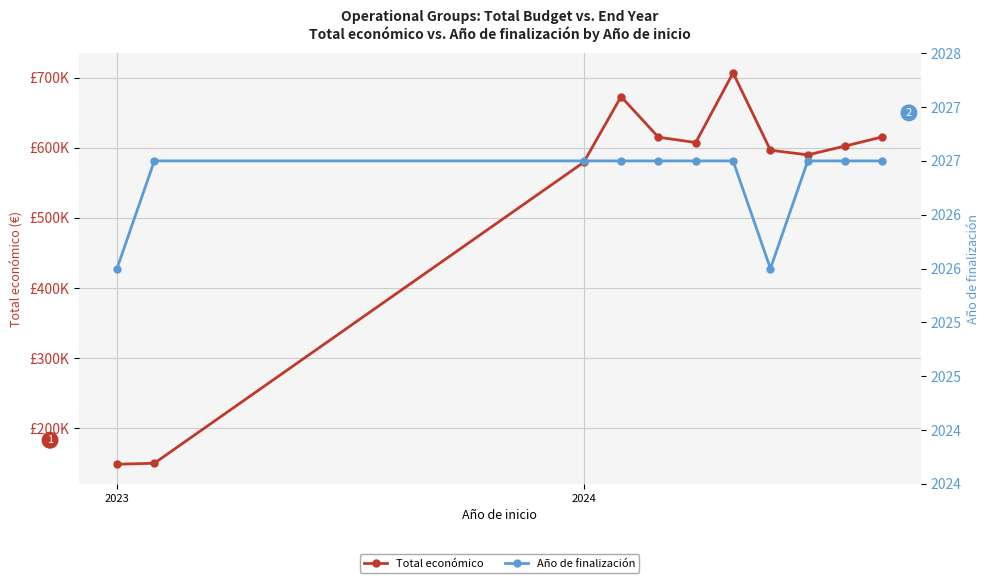

True or false: Total económico and Año de finalización cross at least once.

False